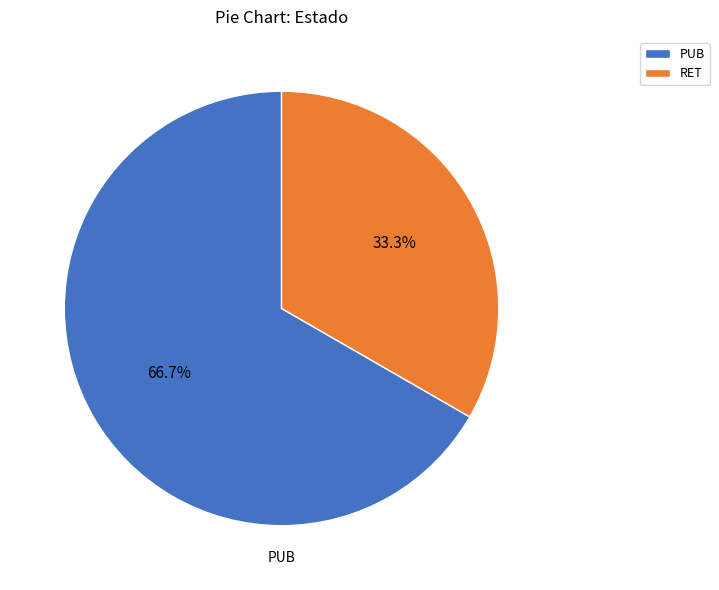

Does any single category account for the majority?

Yes